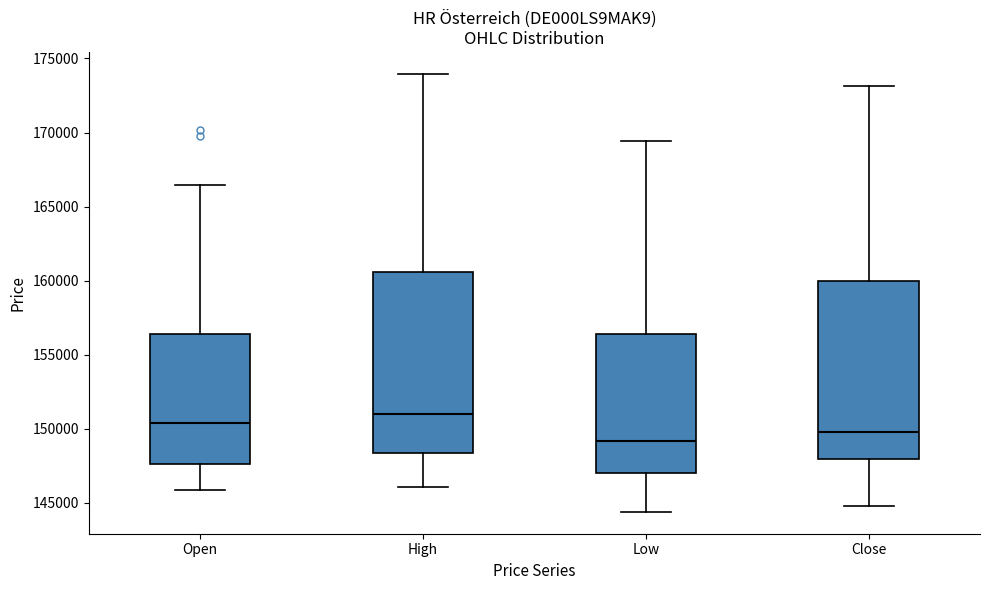

Where does the lower whisker of the box for Open end on the y-axis? The values are not printed on the chart, so give them approximately, as read against the axis.

146000